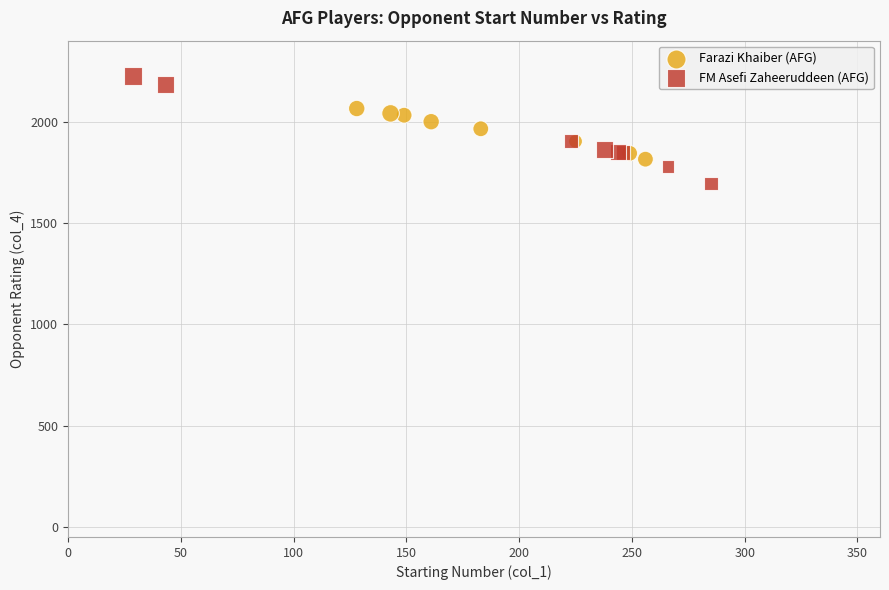

Which series has the widest spread of Y values?

FM Asefi Zaheeruddeen (AFG)